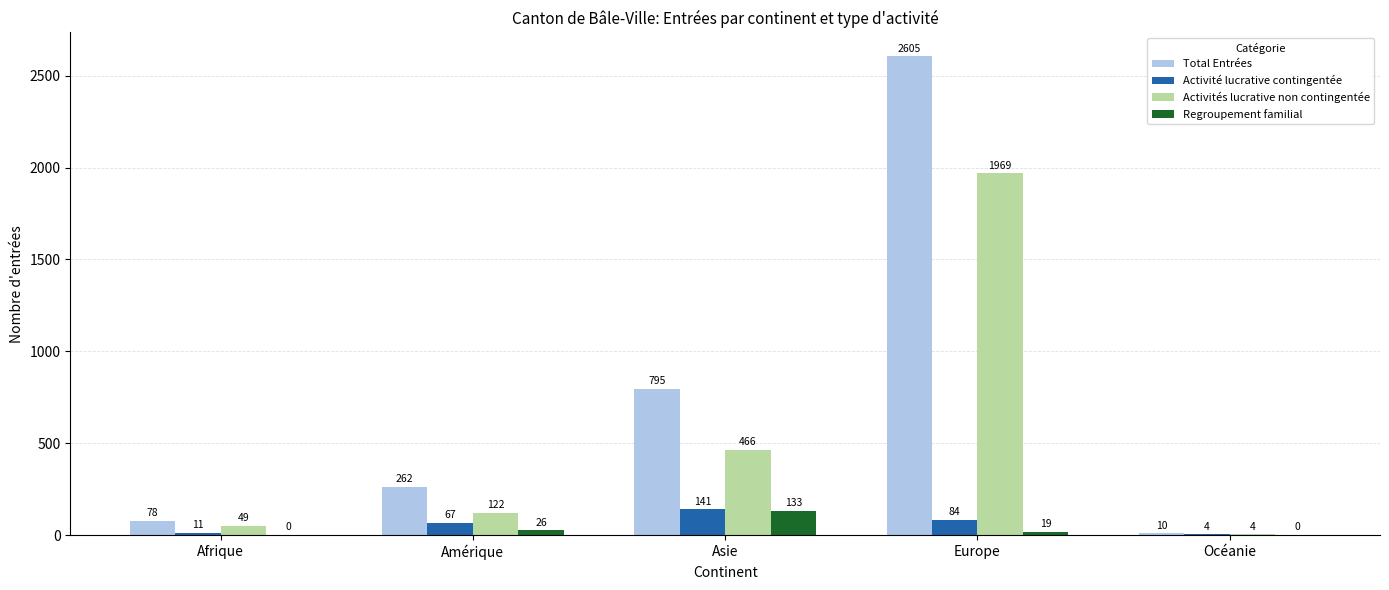

The Activités lucrative non contingentée series shows 49 at Afrique. True or false?

True